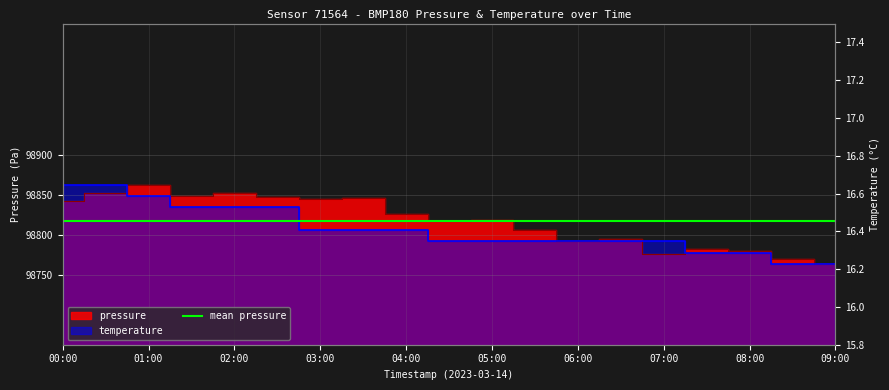

Count the number of categories in the chart.

19